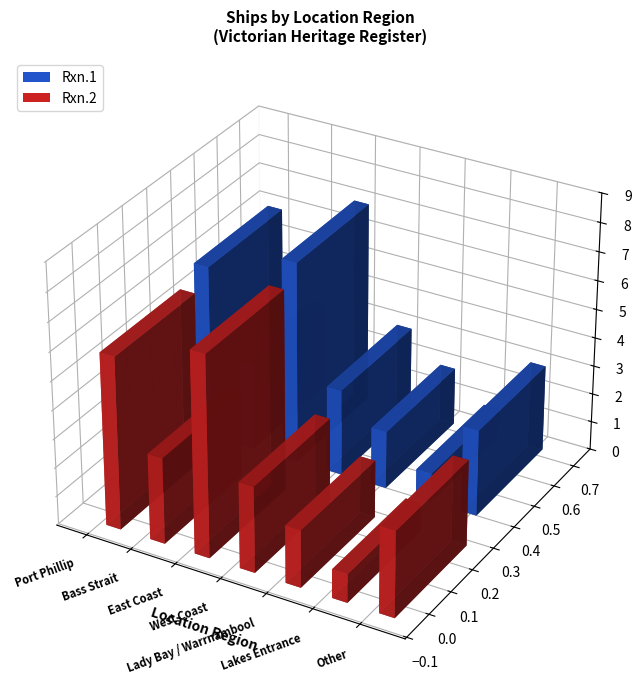

The value at Bass Strait is 1. True or false?

False